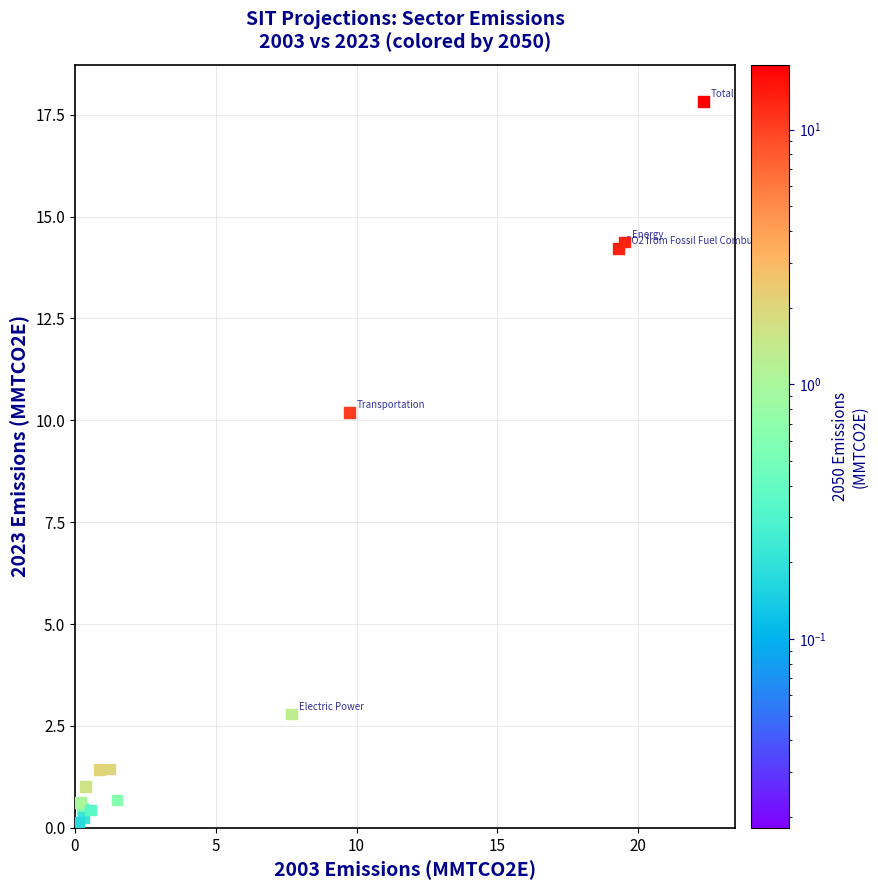

What Y value in the scatter plot is closest to 8?

10.2